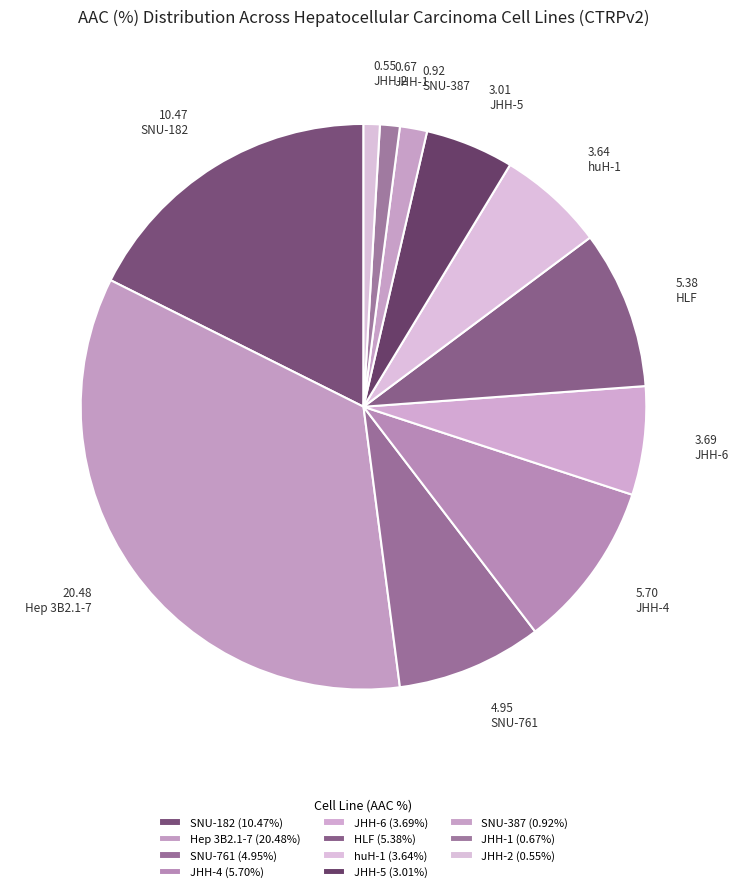

Is it true that SNU-387 is 2% of the pie?

True